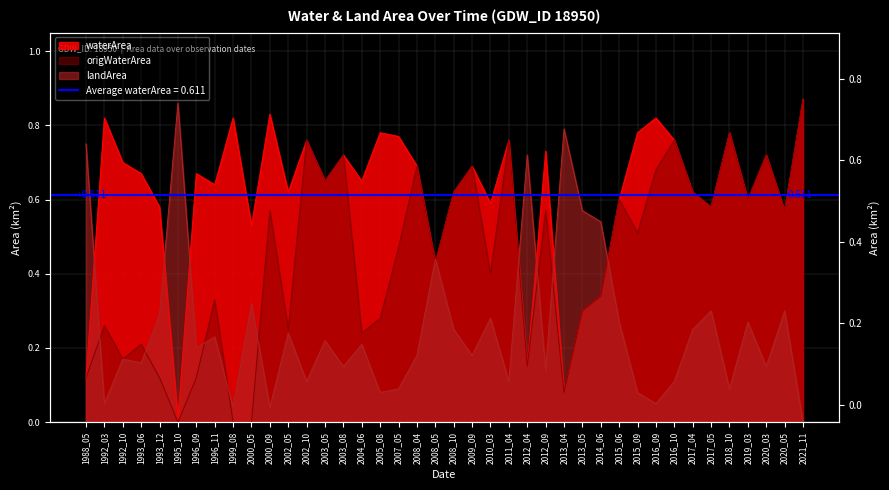

What are all the series names shown in the legend?

waterArea, origWaterArea, landArea